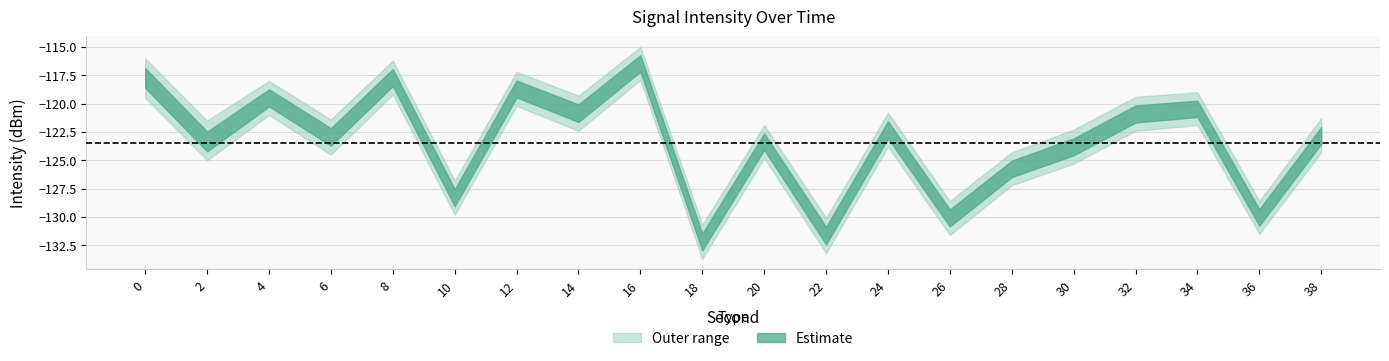

Reading right to left, extract all data points from this chart.

Mean intensity (dBm): -122.8	-130.1	-120.5	-120.9	-123.8	-125.8	-130.1	-122.3	-131.7	-123.4	-132.2	-116.5	-120.8	-118.7	-128.3	-117.7	-122.9	-119.5	-123.4	-117.7
Upper bound: -121.3	-128.6	-119.0	-119.4	-122.3	-124.3	-128.6	-120.8	-130.1	-121.9	-130.7	-115.0	-119.3	-117.2	-126.8	-116.2	-121.4	-118.0	-121.5	-116.0
Lower bound: -124.3	-131.5	-121.9	-122.4	-125.3	-127.2	-131.6	-123.8	-133.2	-124.8	-133.7	-117.9	-122.4	-120.2	-129.8	-119.2	-124.5	-121.0	-125.0	-119.5